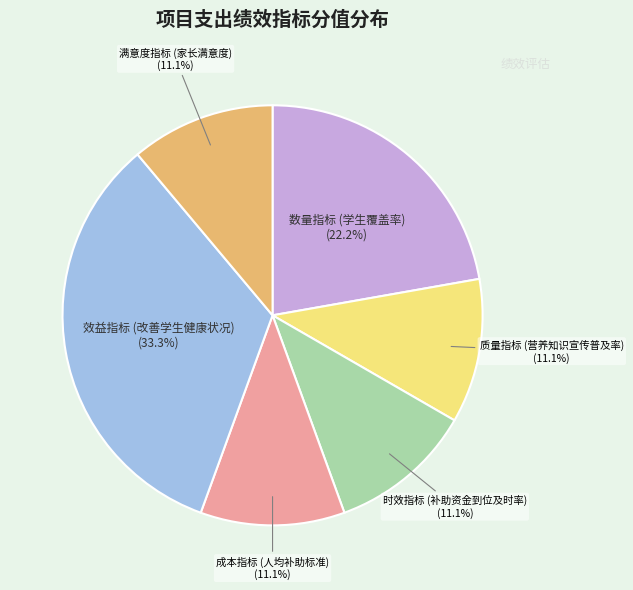

Count the number of slices in the pie.

6